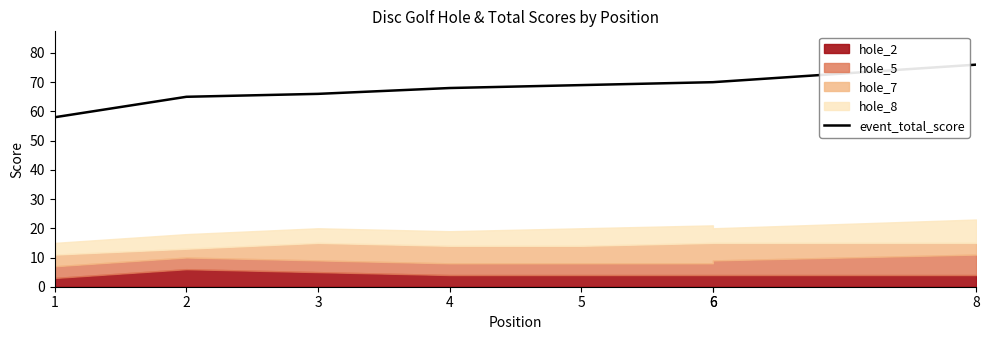

The chart shows a value of 65 at 2. True or false?

True